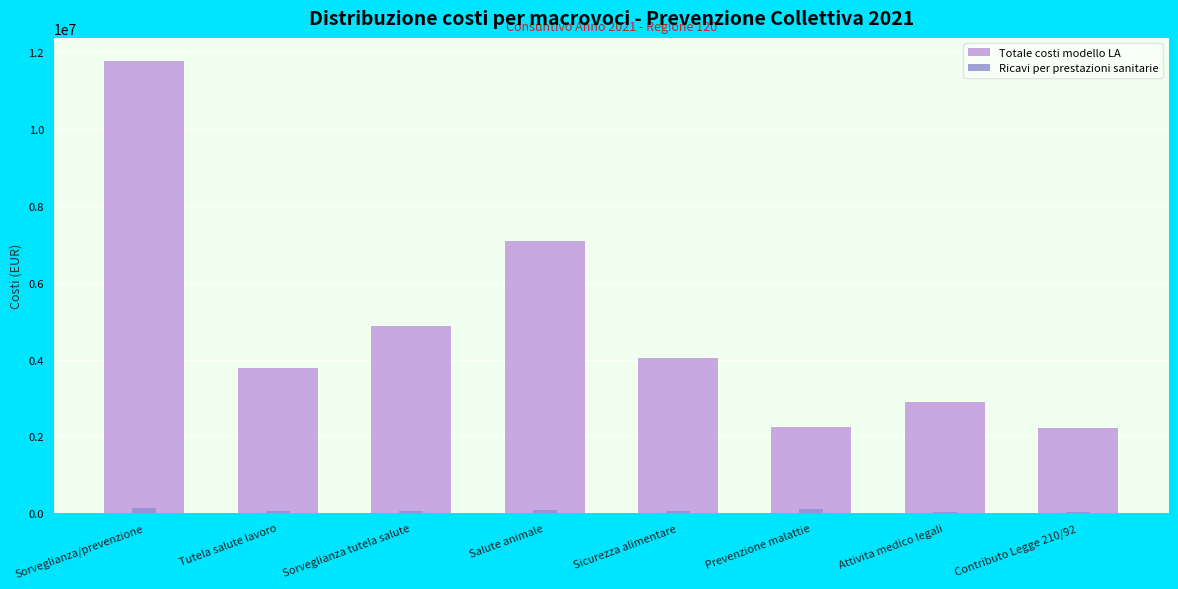

Which series changed the most between Tutela salute lavoro and Sorveglianza tutela salute?

Totale costi modello LA